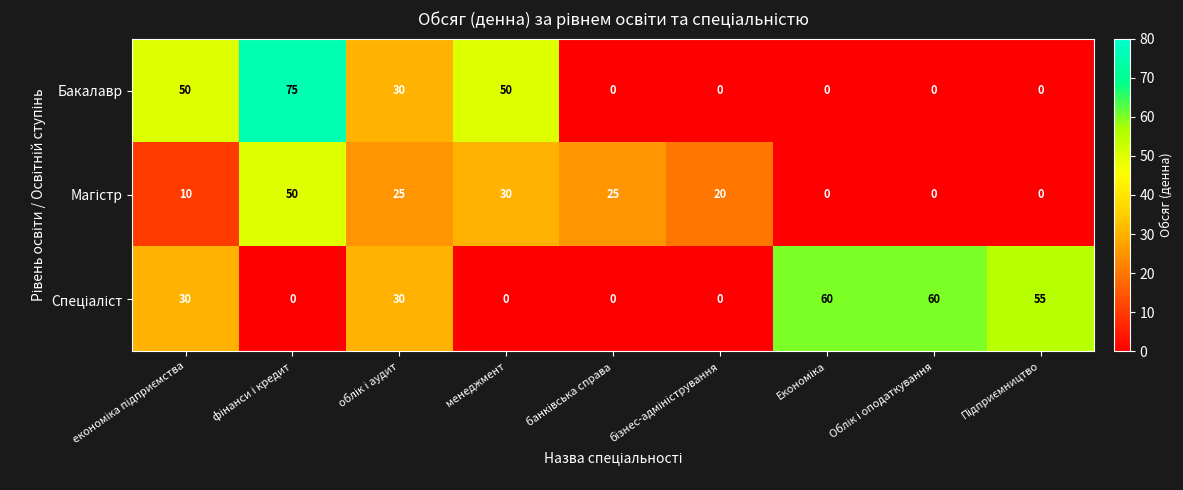

At how many categories does at least one series exceed 18?

9